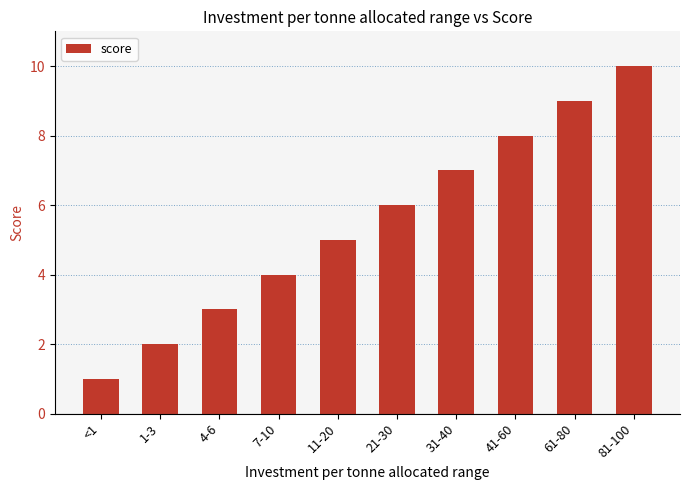

How many values are below 6?

5